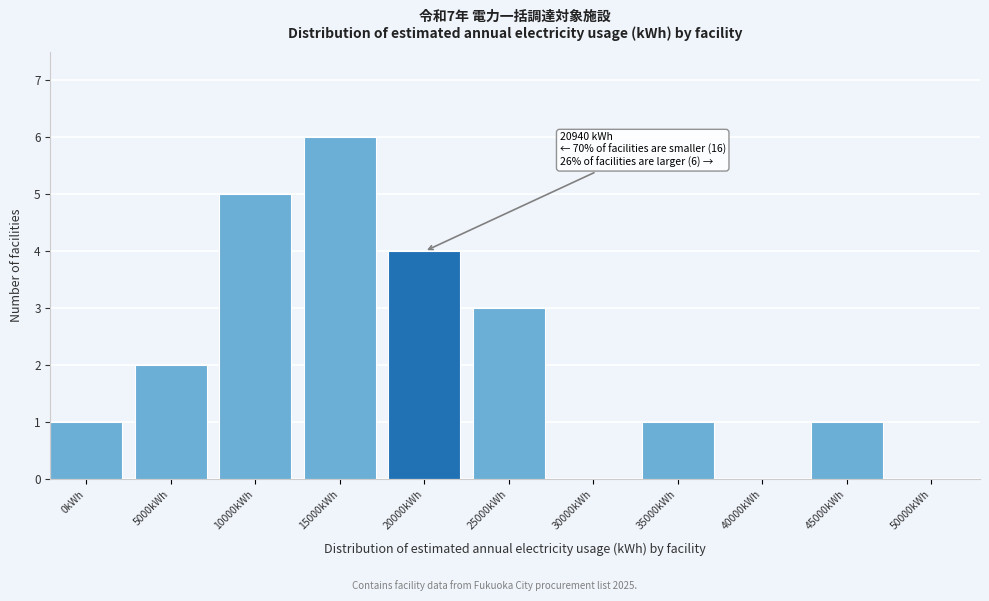

Reading left to right, extract all data points from this chart.

0kWh=1	5000kWh=2	10000kWh=5	15000kWh=6	20000kWh=4	25000kWh=3	30000kWh=0	35000kWh=1	40000kWh=0	45000kWh=1	50000kWh=0